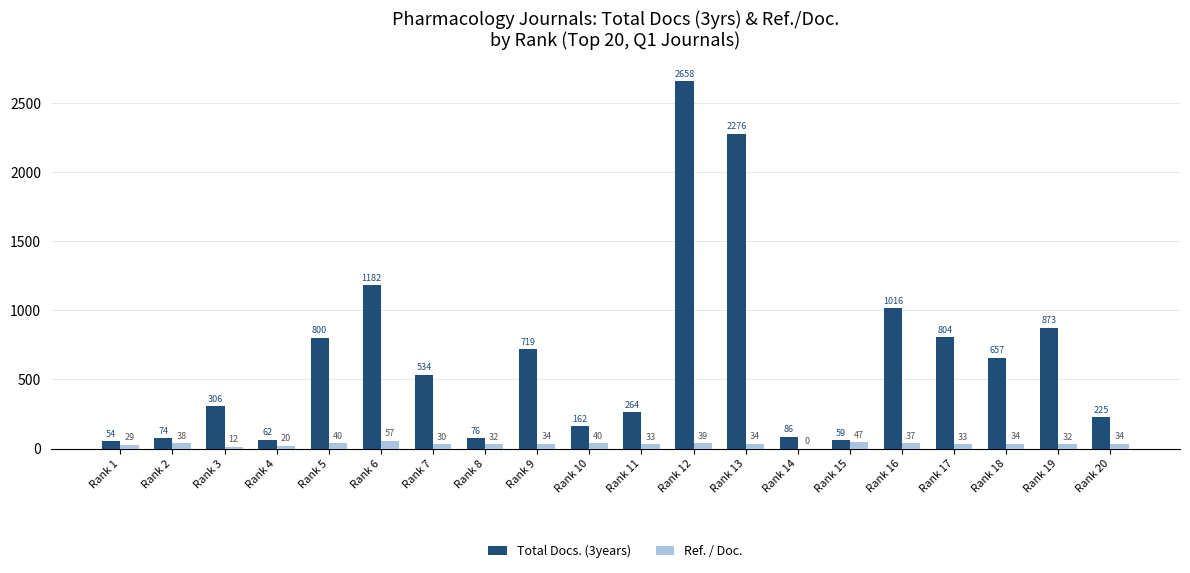

What is the greatest value displayed?

2658